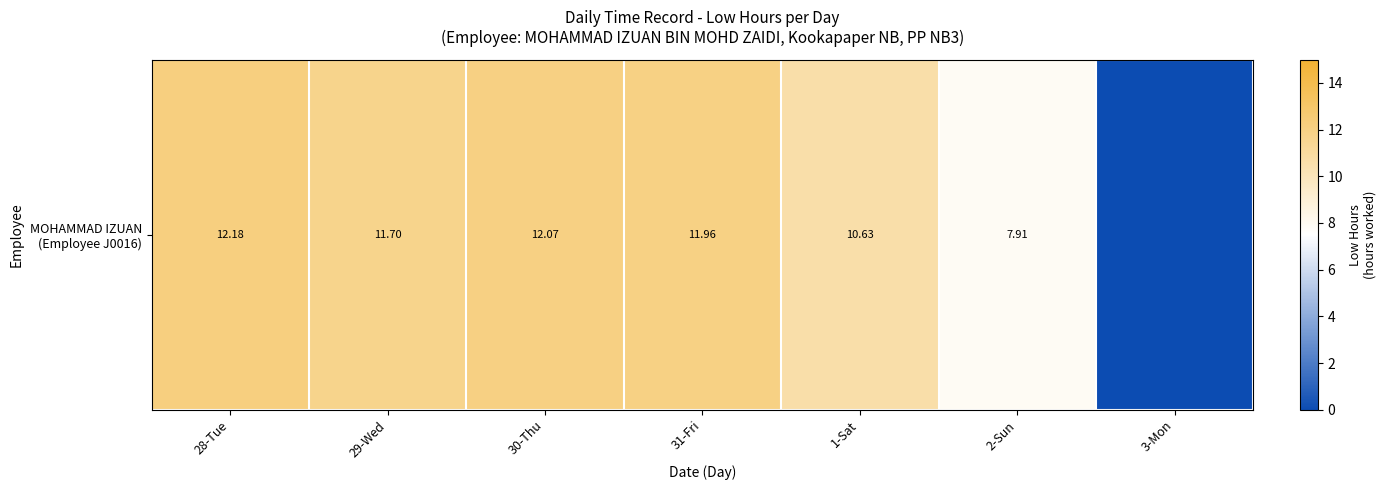

List the labels in order of value, largest first.

28-Tue, 30-Thu, 31-Fri, 29-Wed, 1-Sat, 2-Sun, 3-Mon